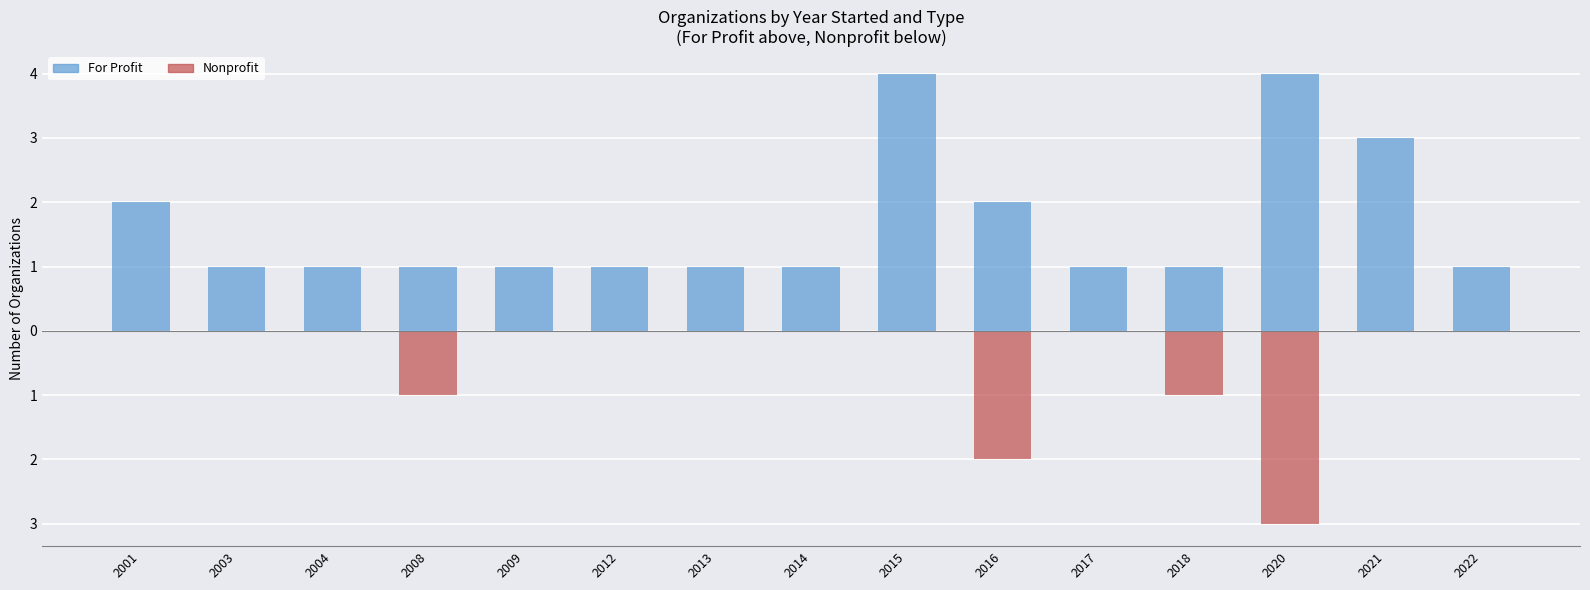

How many bars are there in total?

30